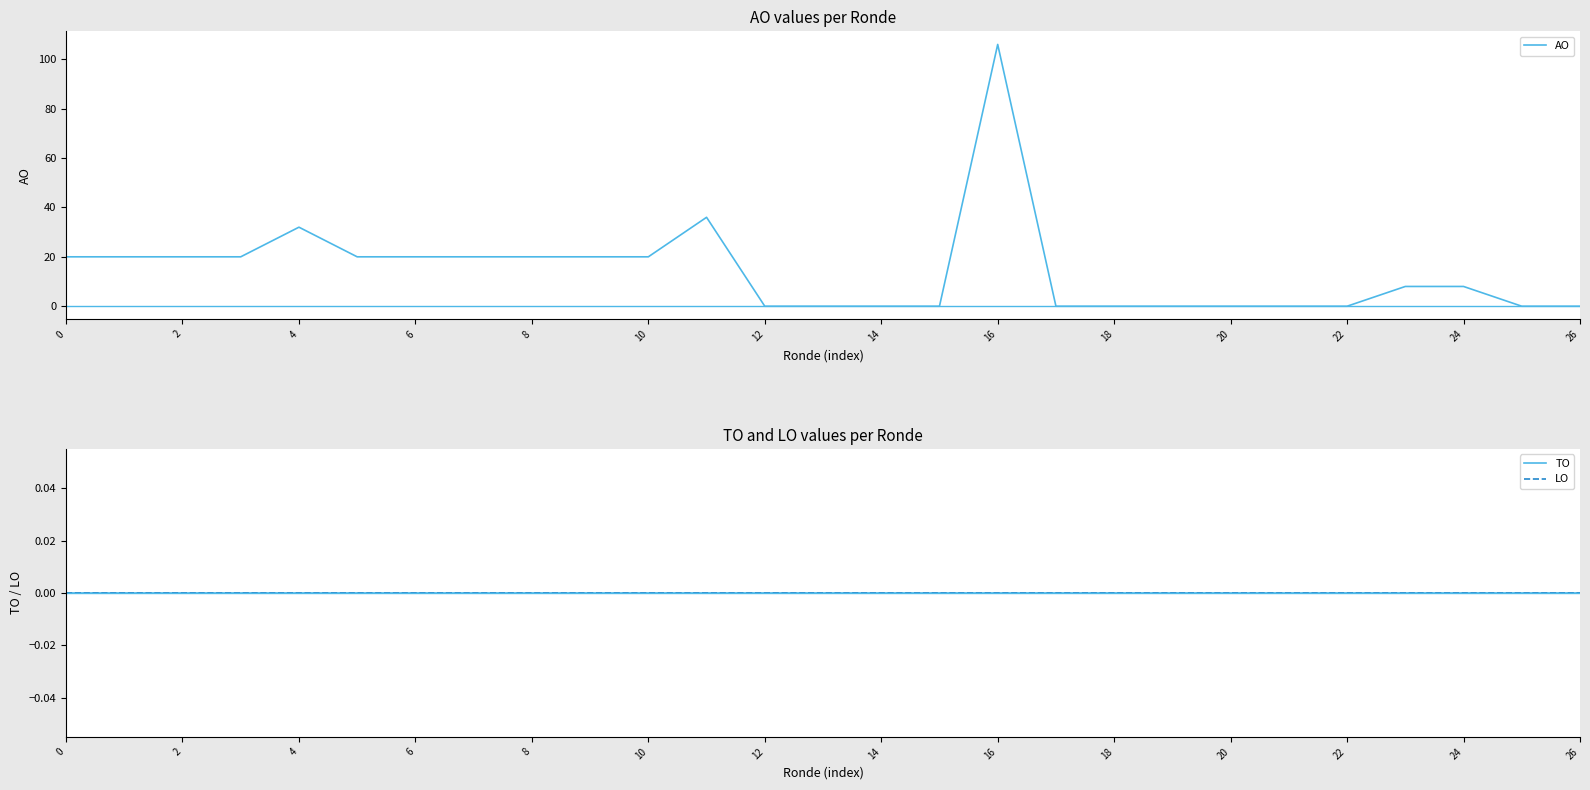

Between 2 and 20, which is larger?

2